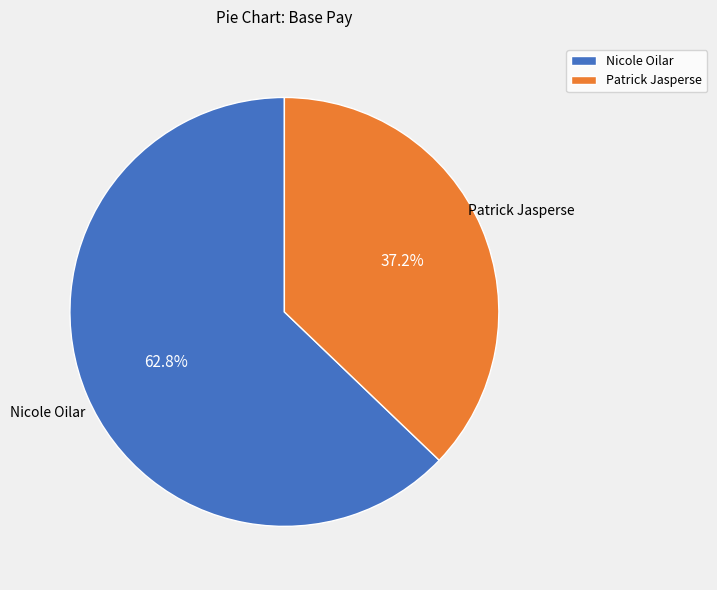

What is the ratio of the value at Nicole Oilar to the value at Patrick Jasperse?

1.7